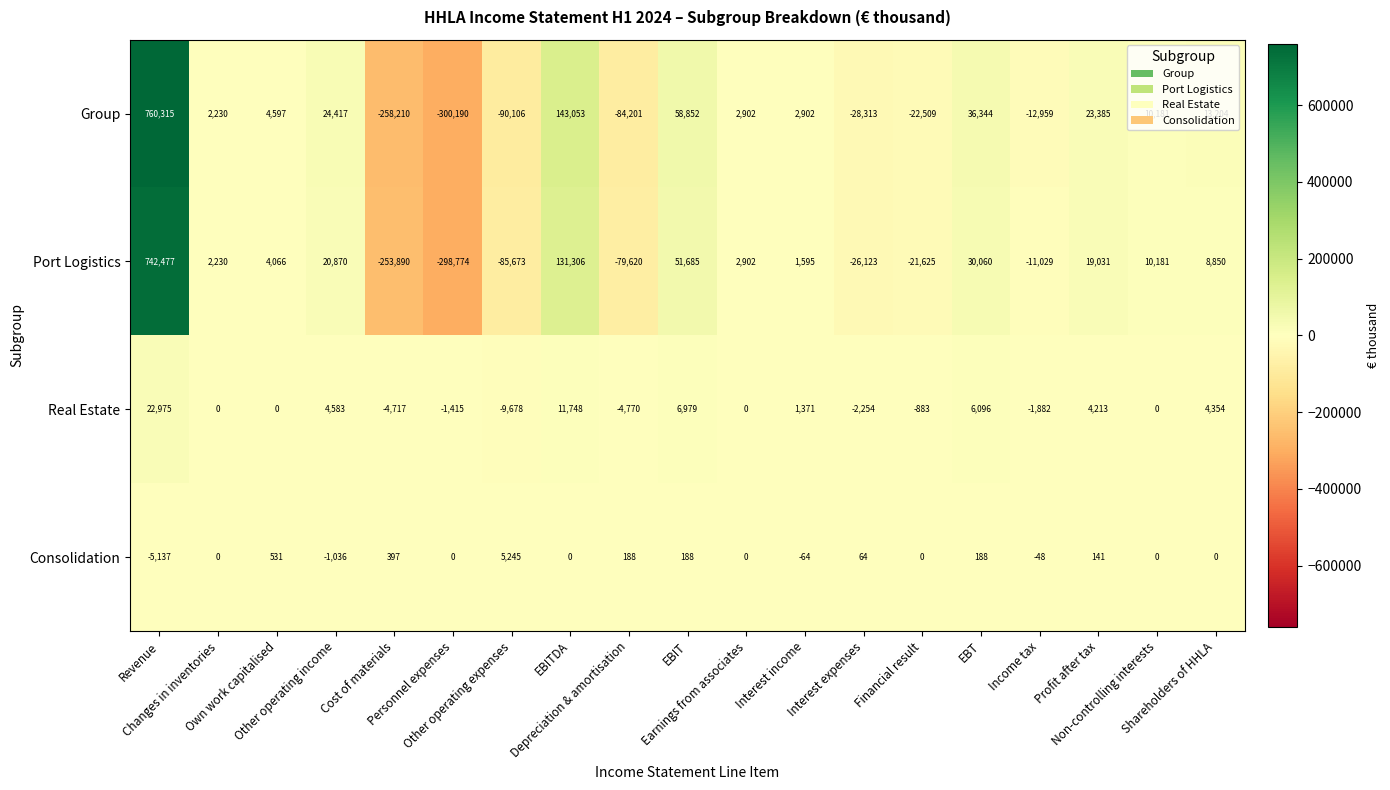

What is the lowest value of the Real Estate series?

-9678